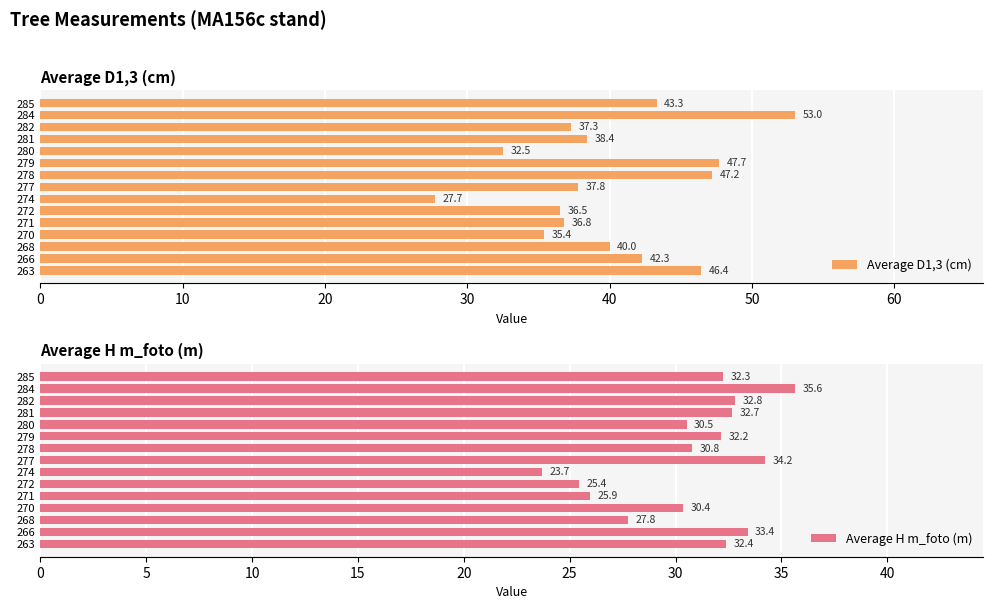

What is the sum of all Average D1,3 (cm) values?

602.3